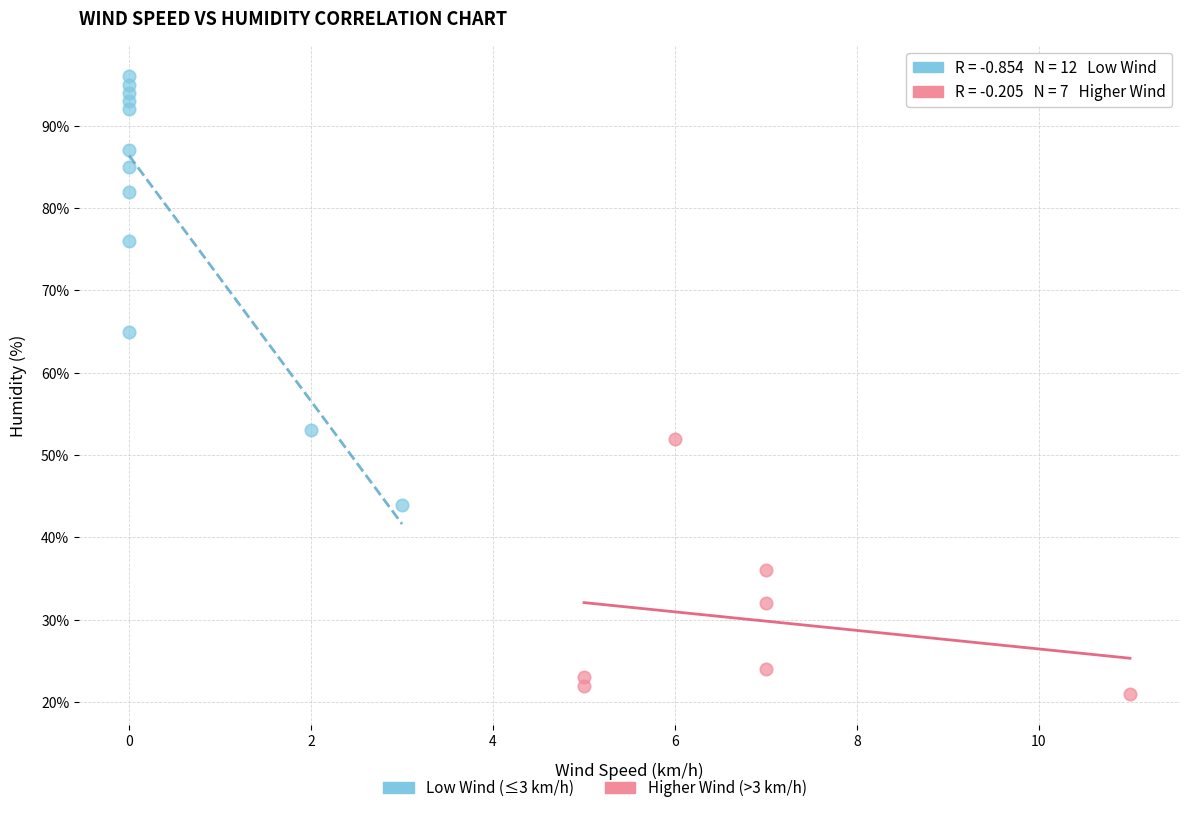

Which series has the widest spread of Y values?

Low Wind (≤3 km/h)